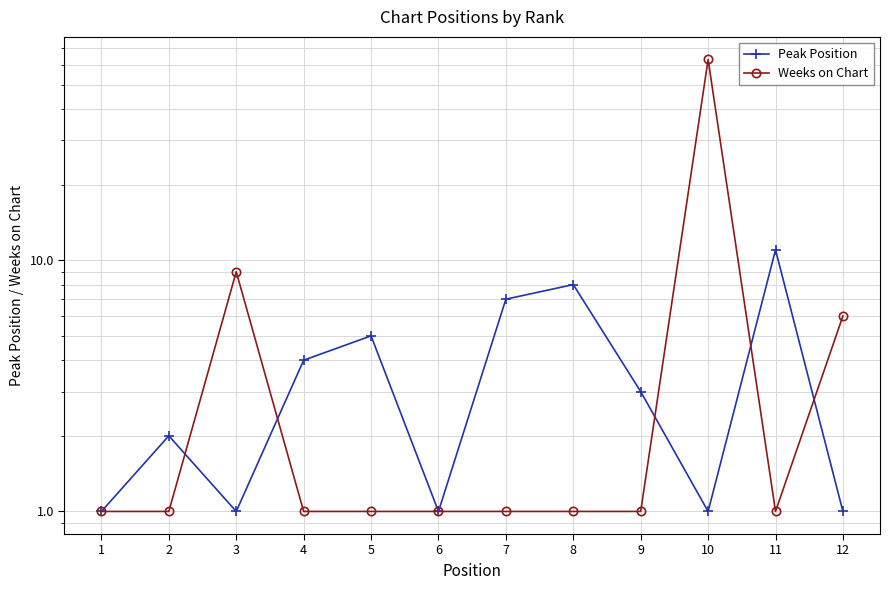

What are all the series names shown in the legend?

Peak Position, Weeks on Chart